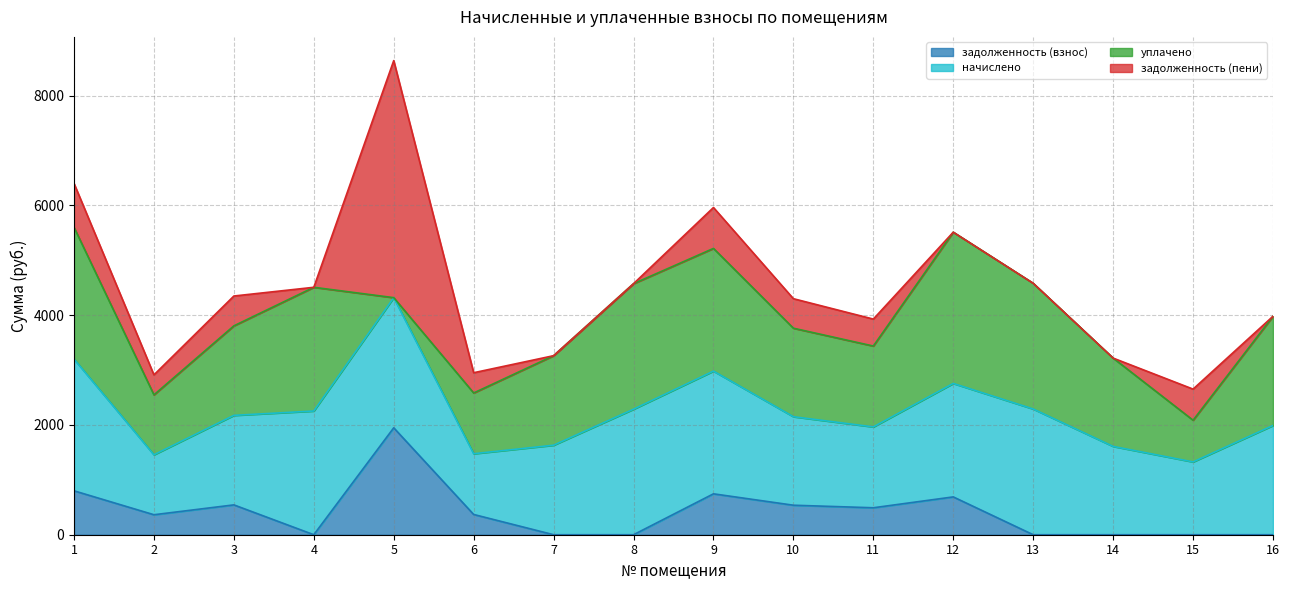

Reading right to left, list all the values displayed in this chart.

задолженность (взнос): 16=0.0	15=0.0	14=0.0	13=0.0	12=689.2	11=491.2	10=537.7	9=745.4	8=0.0	7=0.0	6=369.0	5=1948.5	4=0.0	3=543.8	2=364.2	1=800.4
начислено: 16=1990.7	15=1326.8	14=1609.4	13=2291.2	12=2067.6	11=1473.7	10=1613.0	9=2236.3	8=2287.6	7=1631.4	6=1107.1	5=2371.9	4=2254.6	3=1631.4	2=1092.5	1=2401.2
уплачено: 16=1990.7	15=760.0	14=1609.4	13=2291.2	12=2756.8	11=1473.7	10=1613.0	9=2236.3	8=2287.6	7=1631.4	6=1107.1	5=0.0	4=2254.6	3=1631.4	2=1092.5	1=2401.2
задолженность (пени): 16=0.0	15=566.9	14=0.0	13=0.0	12=0.0	11=491.2	10=537.7	9=745.4	8=0.0	7=0.0	6=369.0	5=4320.4	4=0.0	3=543.8	2=364.2	1=800.4